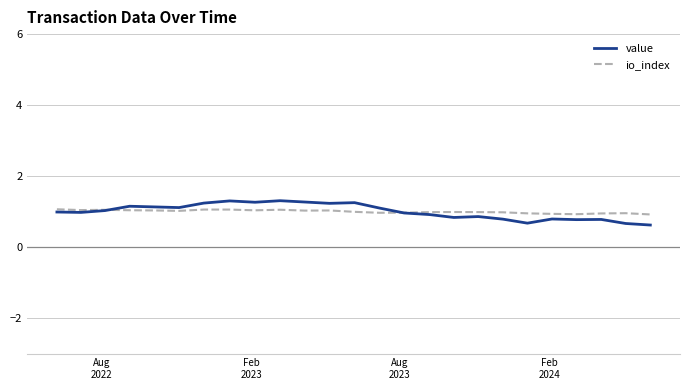

True or false: value and io_index intersect in this chart.

True